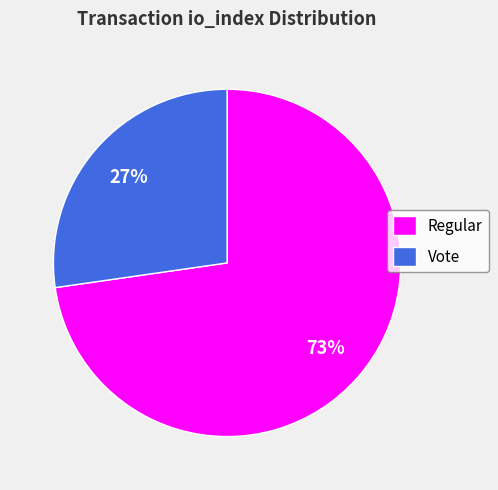

To the nearest percent, what is the combined percentage of Vote and Regular?

100%